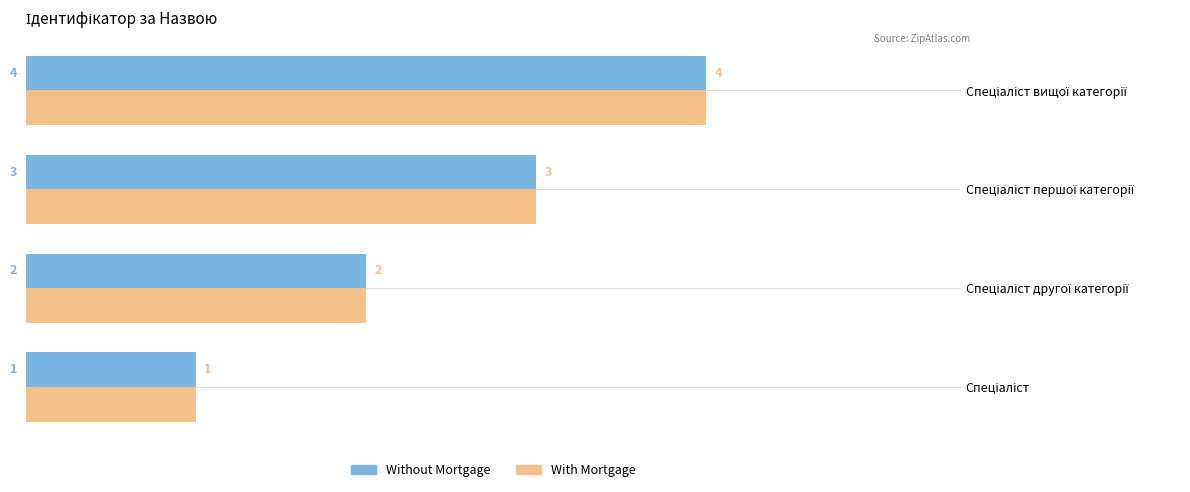

What is the minimum value for Without Mortgage?

1